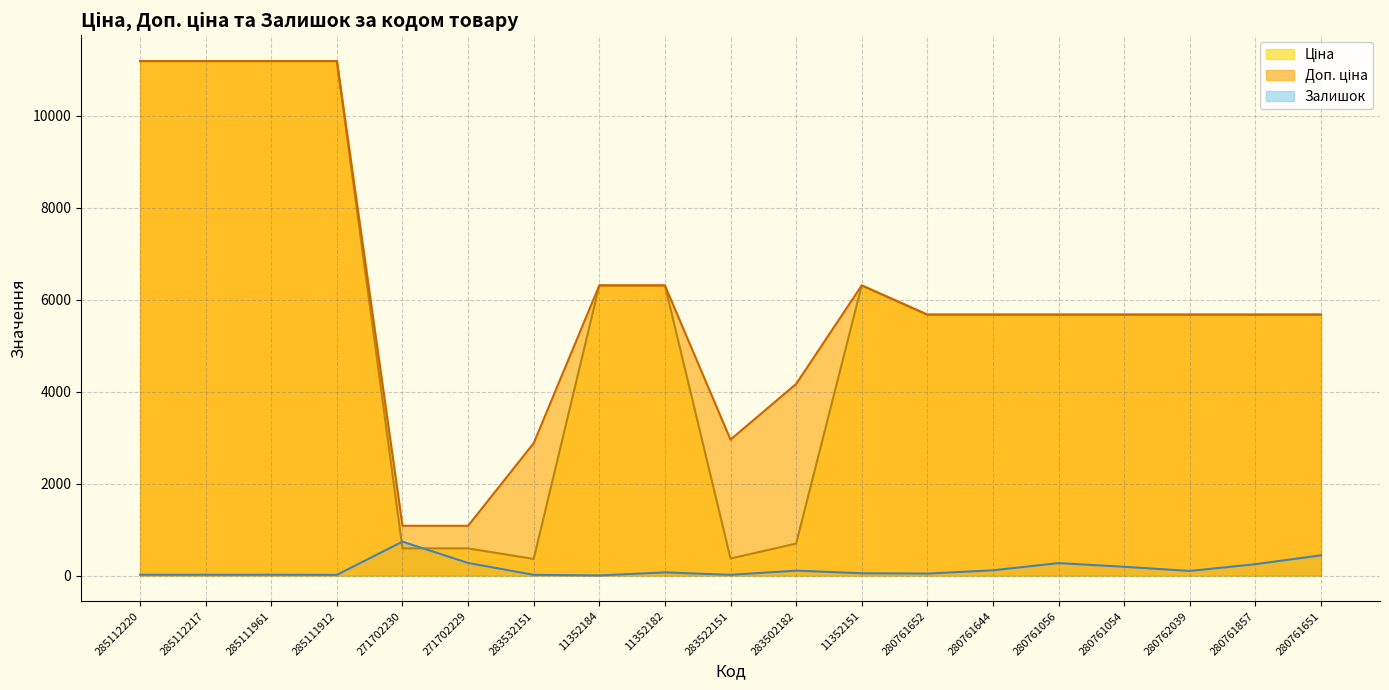

What is the smallest value displayed?

2.0